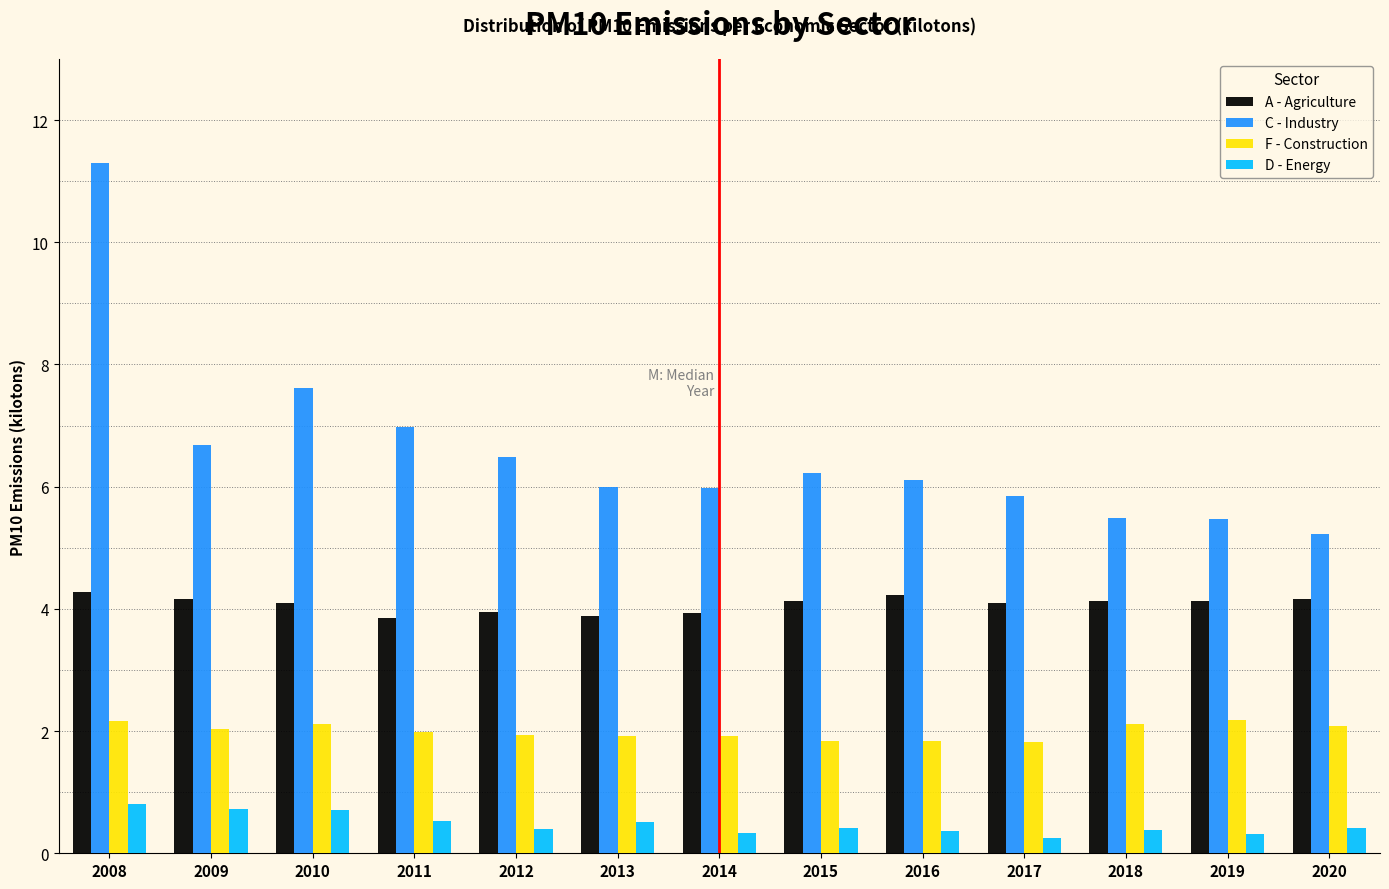

What is the lowest value of the D - Energy series?

0.3